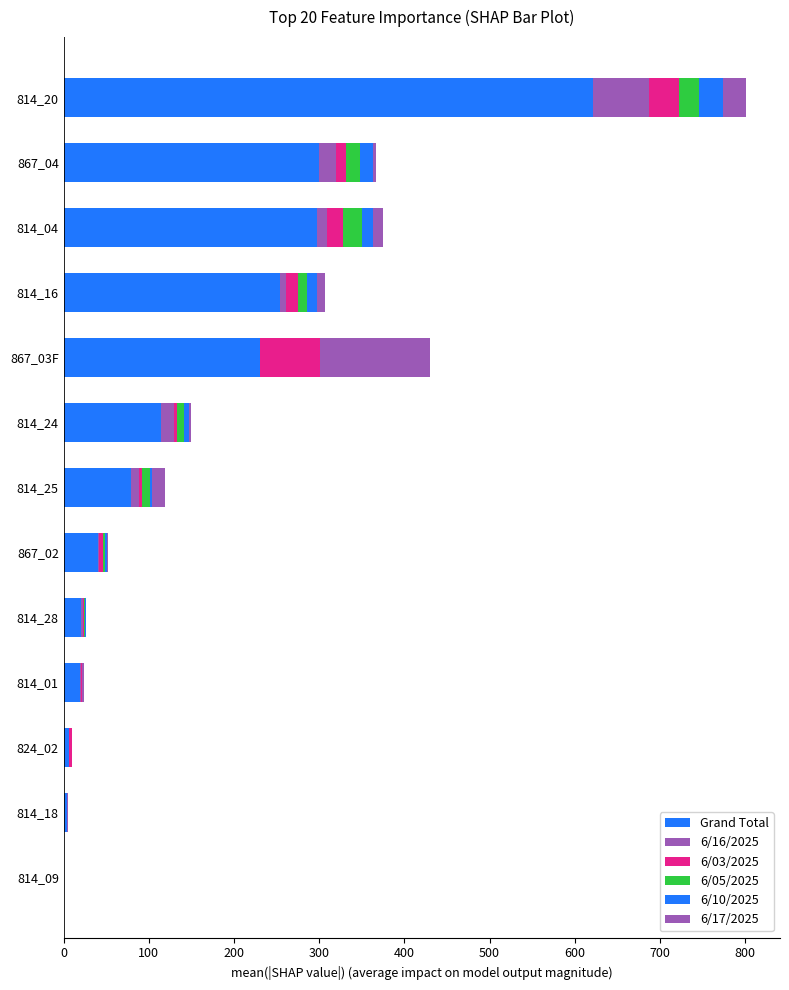

Which series has the widest spread of values?

Grand Total